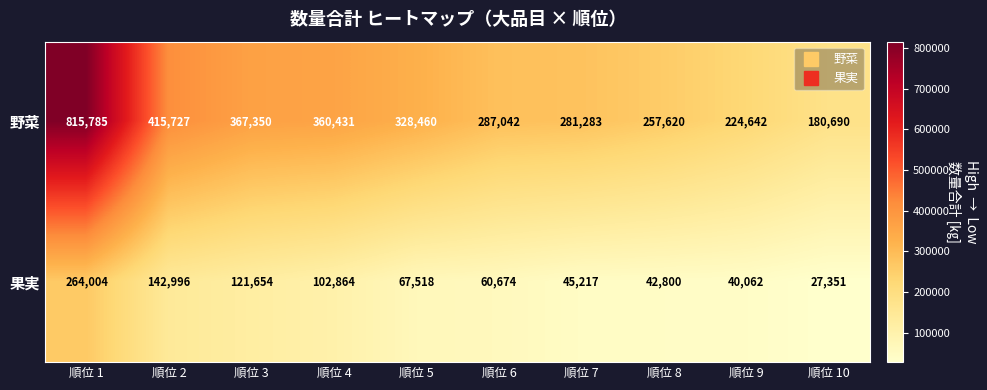

What is the total value across all series at 順位 7?

326500